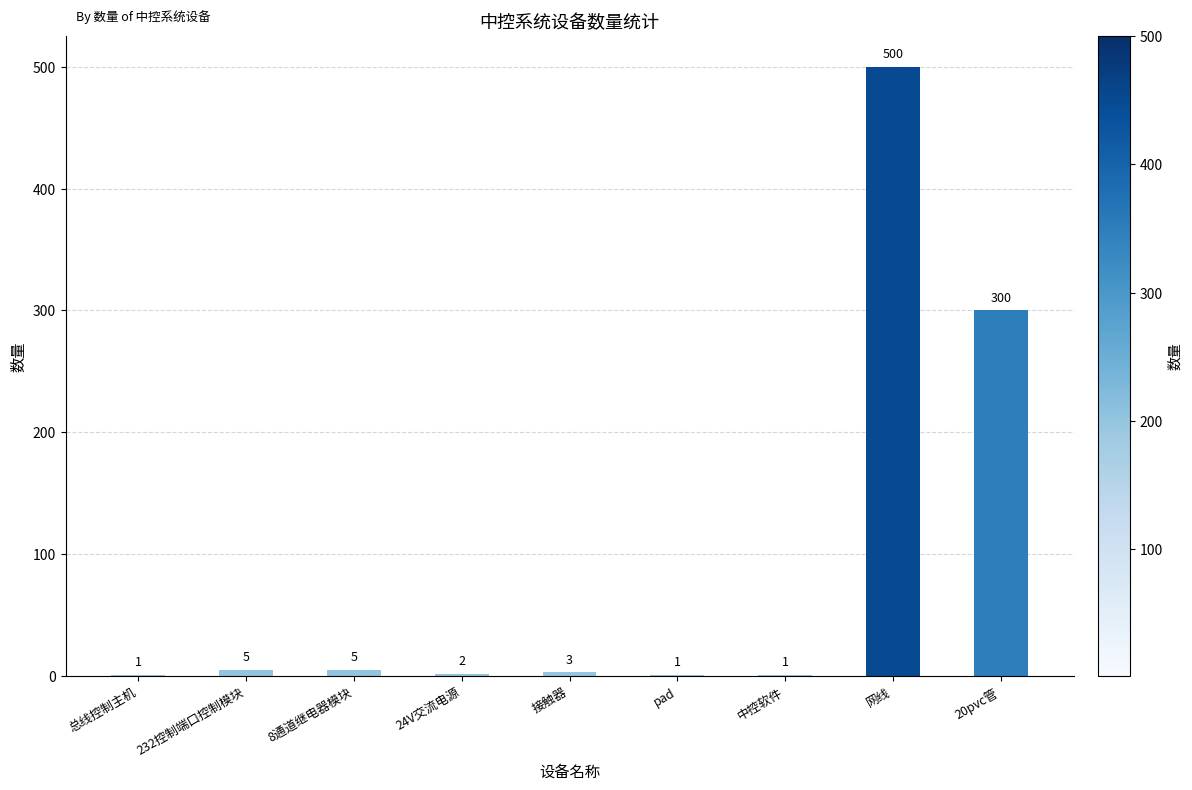

Reading right to left, list all the values displayed in this chart.

300	500	1	1	3	2	5	5	1